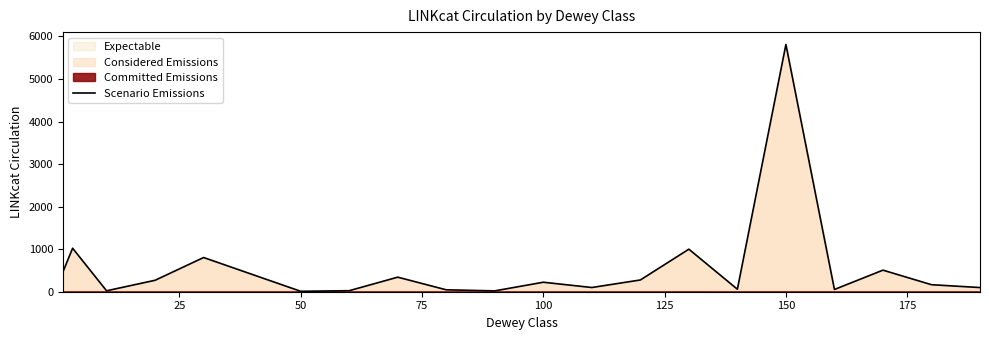

True or false: the data has more than 2 interior local peaks.

True